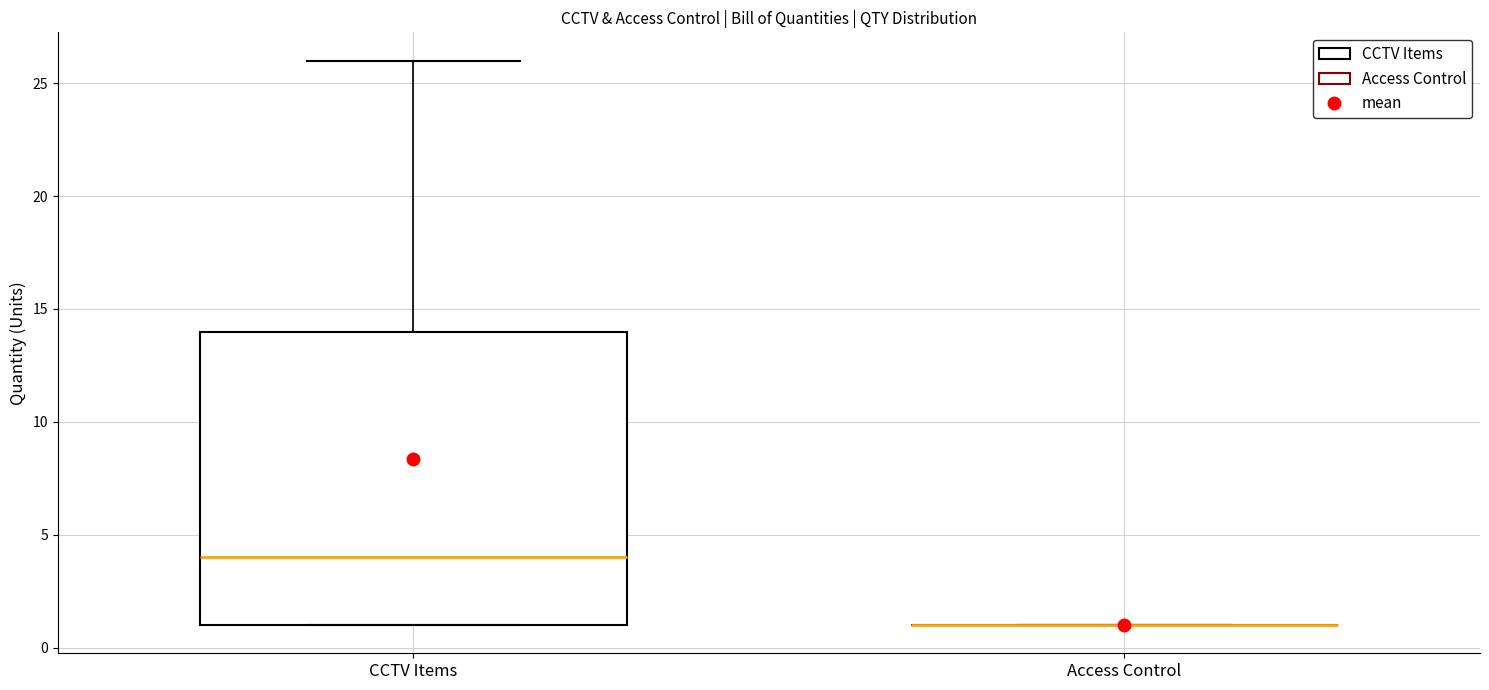

Reading left to right, transcribe this box plot: for each box, give where its median line is, the range the box spans, and where its two whiskers end, as read against the y-axis. The values are not printed on the chart, so give them approximately, as read against the axis.

CCTV Items: median 4, box 1 to 14, whiskers 1 to 26
Access Control: box collapsed to a line at 1, whiskers 1 to 1